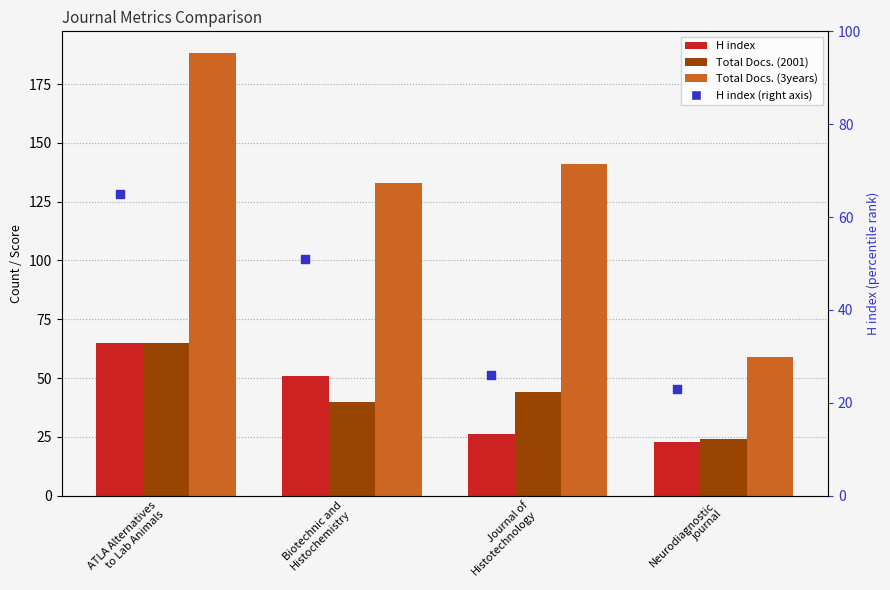

Which series has the largest total across all categories?

Total Docs. (3years)